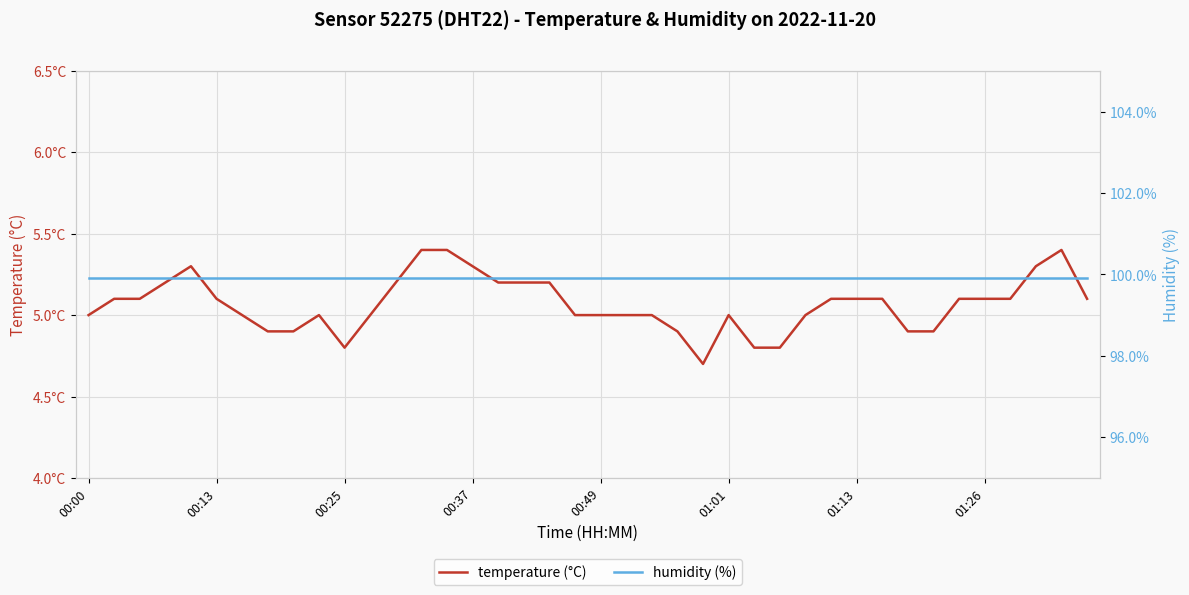

The value of temperature (°C) at 22 is 5.0. True or false?

True